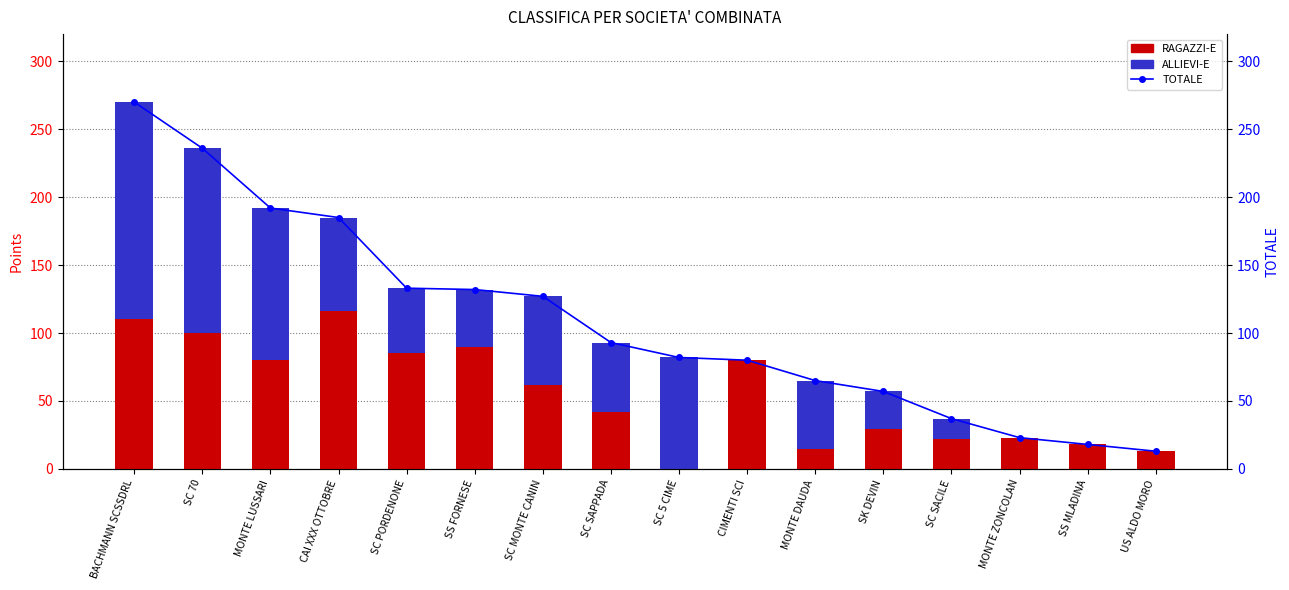

What is the approximate value of ALLIEVI-E at SC PORDENONE?

48